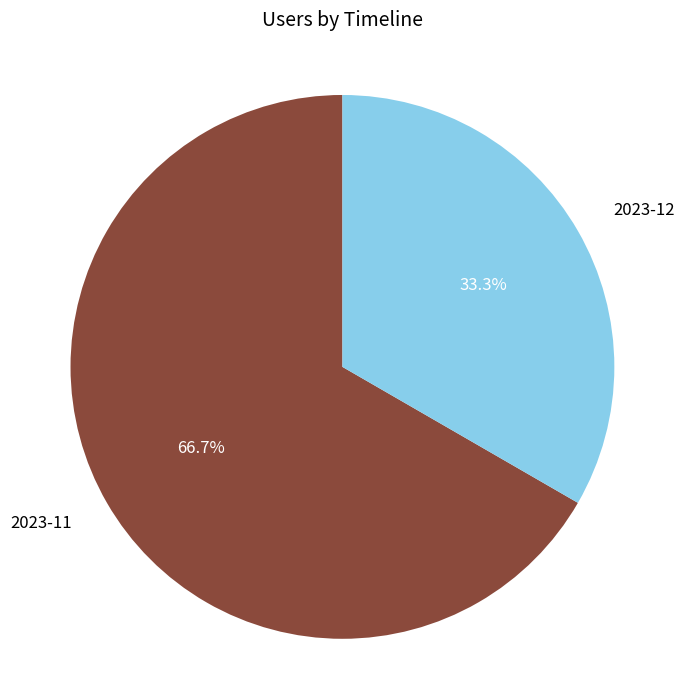

Is there a majority slice in this chart?

Yes